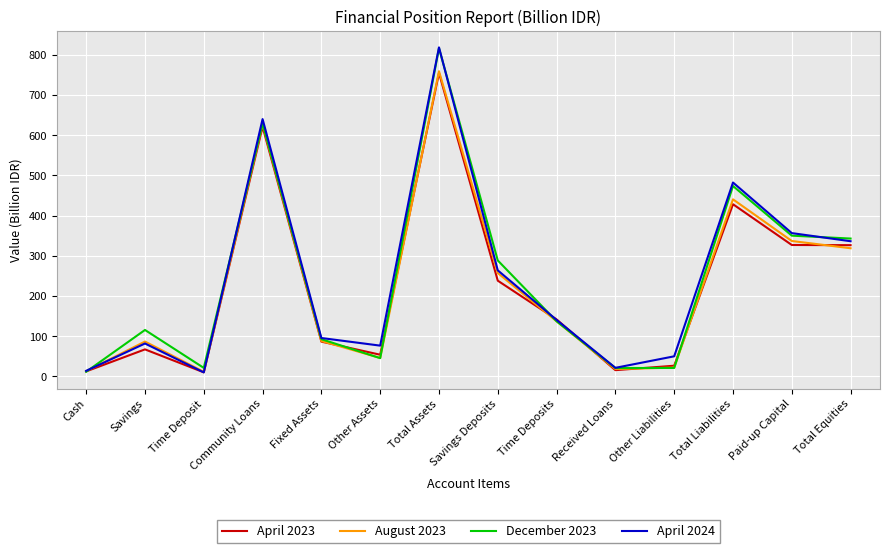

What is the average value of the April 2023 series?

222.0